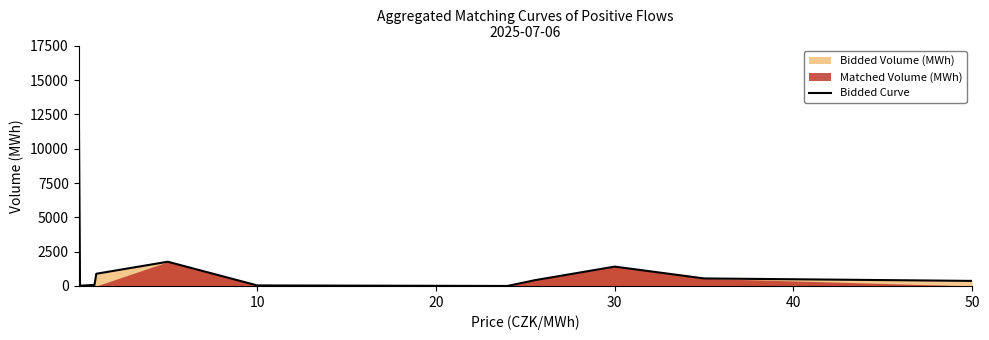

What is the highest value of the Bidded Curve series?

15920.7